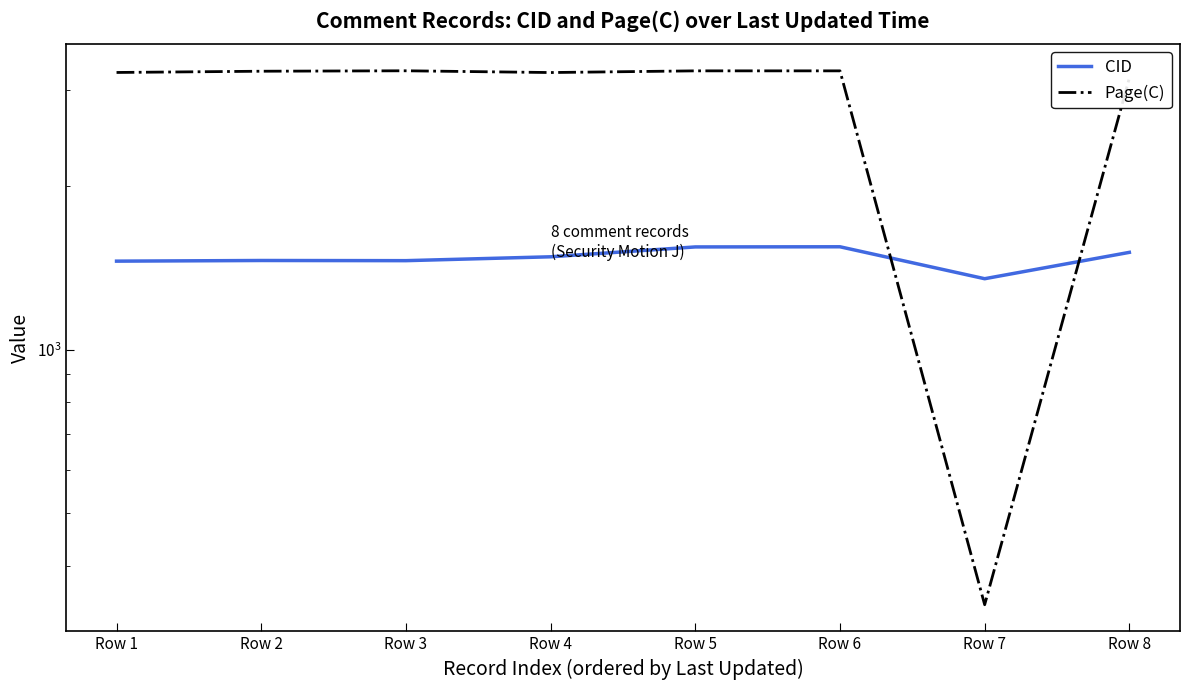

True or false: Page(C) has more than 1 interior local peaks.

False